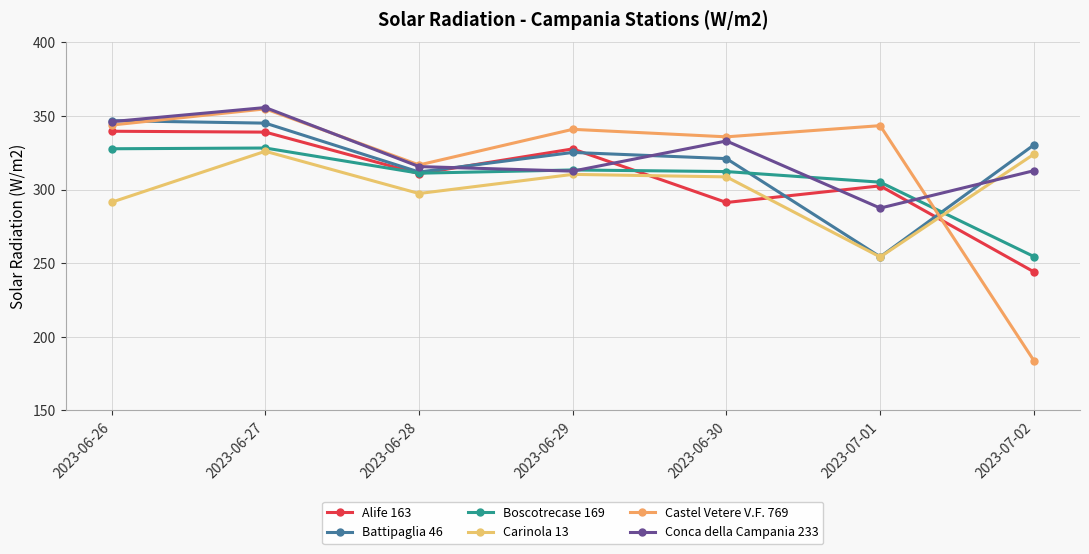

Between 2023-06-28 and 2023-07-02, which series saw the biggest shift?

Castel Vetere V.F. 769